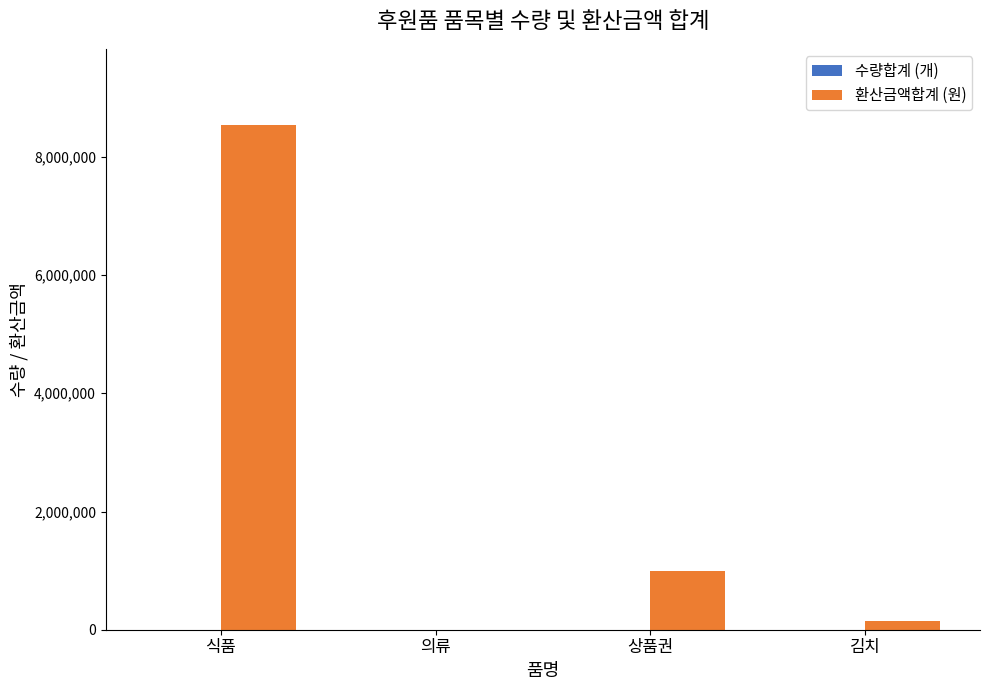

At which category is the sum across all series the highest?

식품